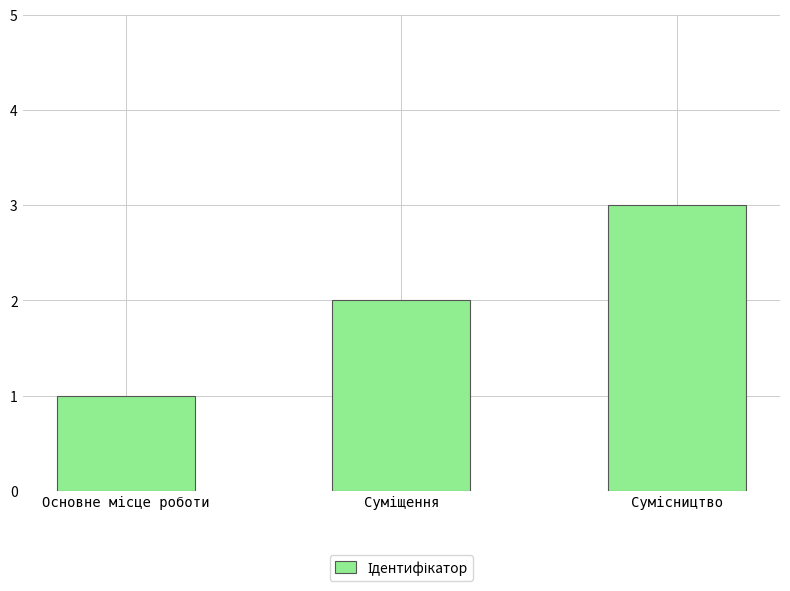

How many series are shown in this chart?

1